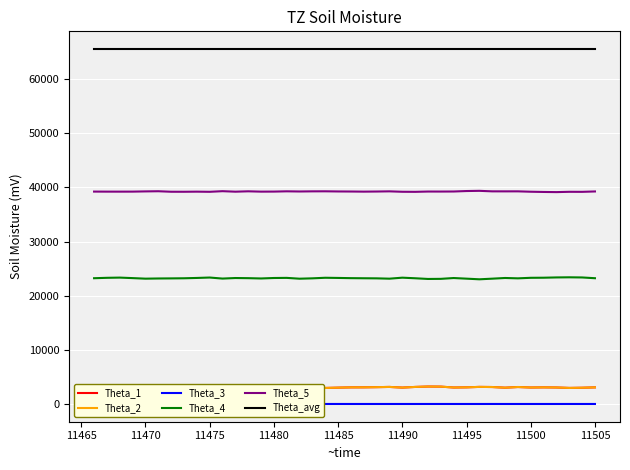

True or false: Theta_4 and Theta_avg intersect in this chart.

False